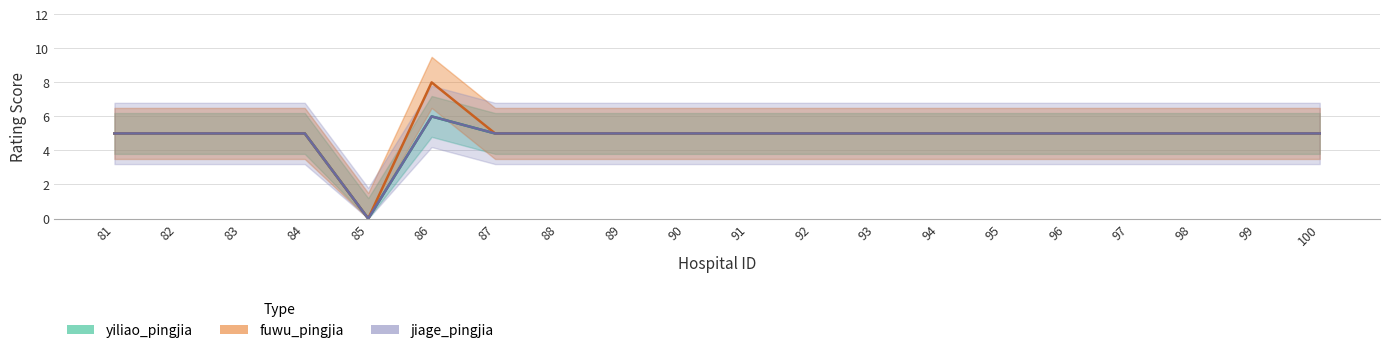

Between 89 and 91, which series saw the biggest shift?

yiliao_pingjia